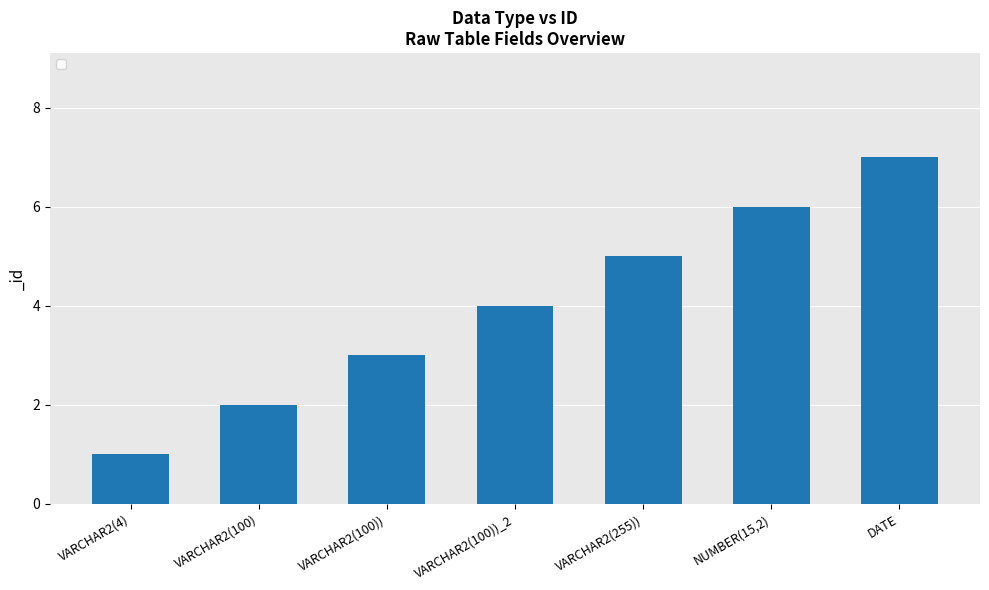

Where is the data nearest to the value 4?

VARCHAR2(100))_2